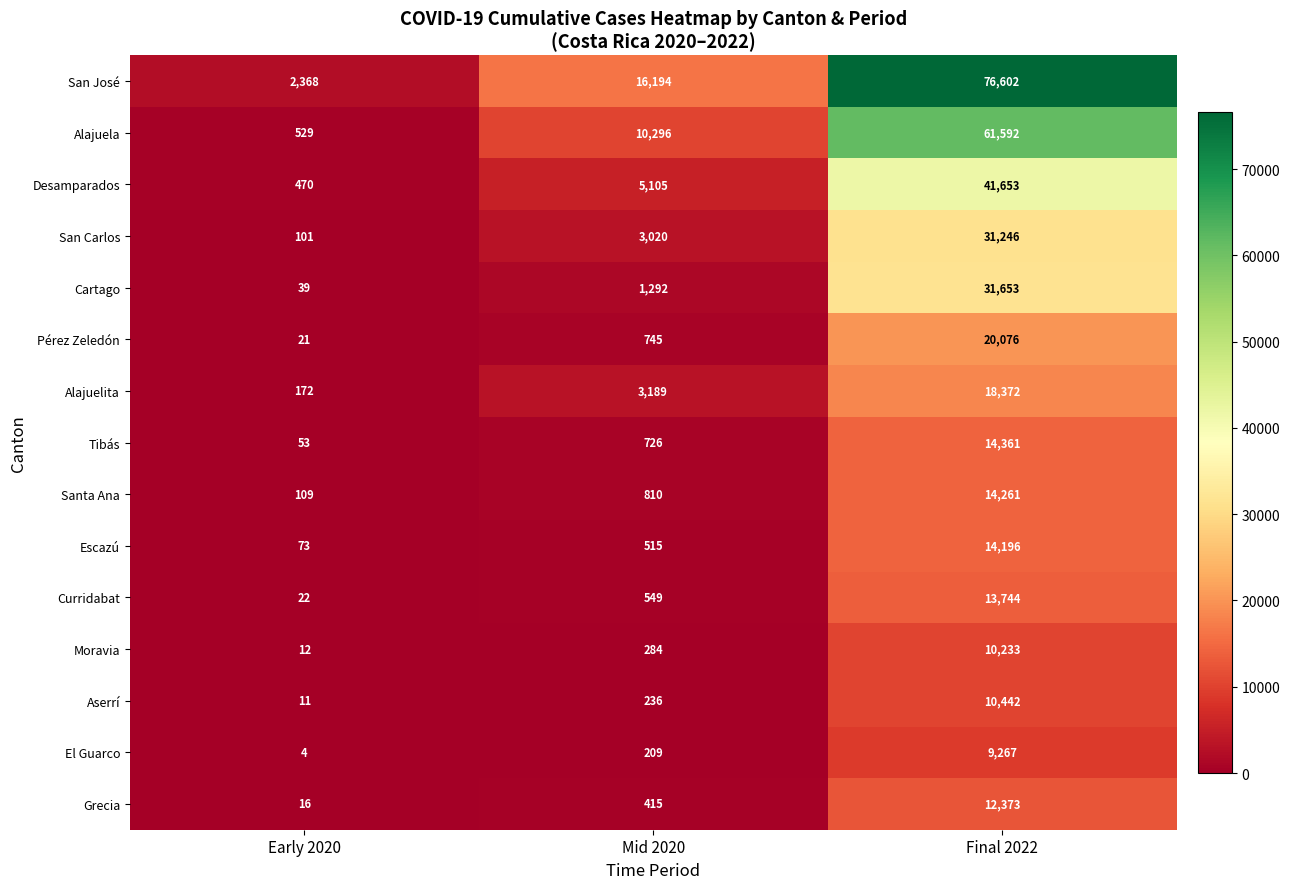

Which series has the largest range (max minus min)?

San José